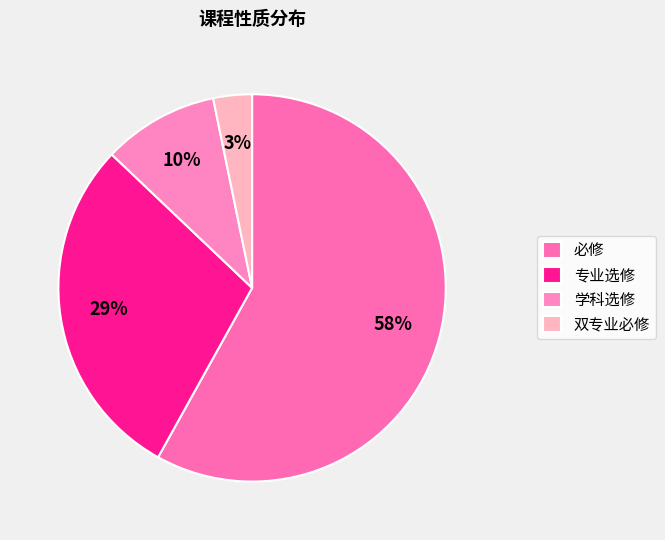

Is 学科选修 the majority of the pie?

No